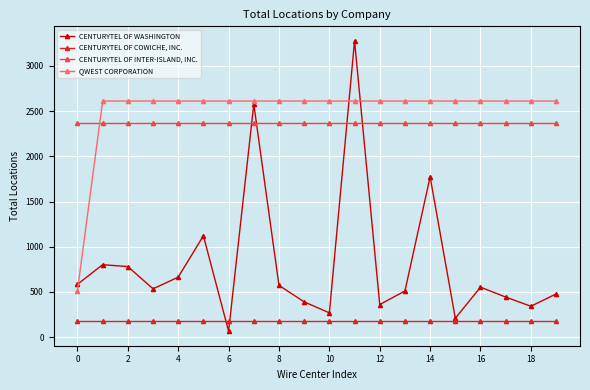

What are all the series names shown in the legend?

CENTURYTEL OF WASHINGTON, CENTURYTEL OF COWICHE, INC., CENTURYTEL OF INTER-ISLAND, INC., QWEST CORPORATION